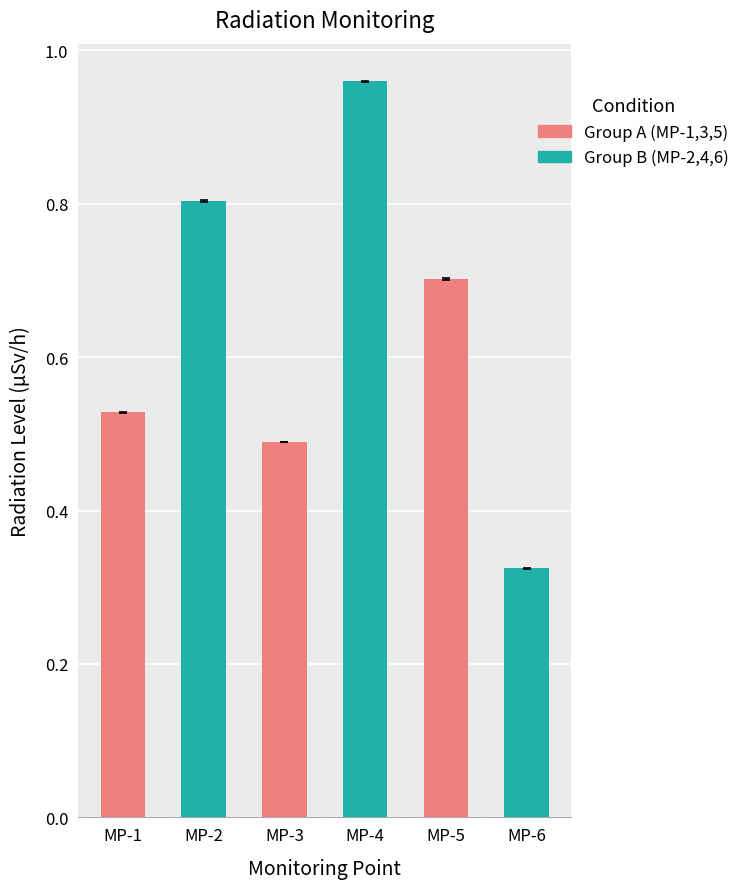

The value at MP-6 is 0.6. True or false?

False